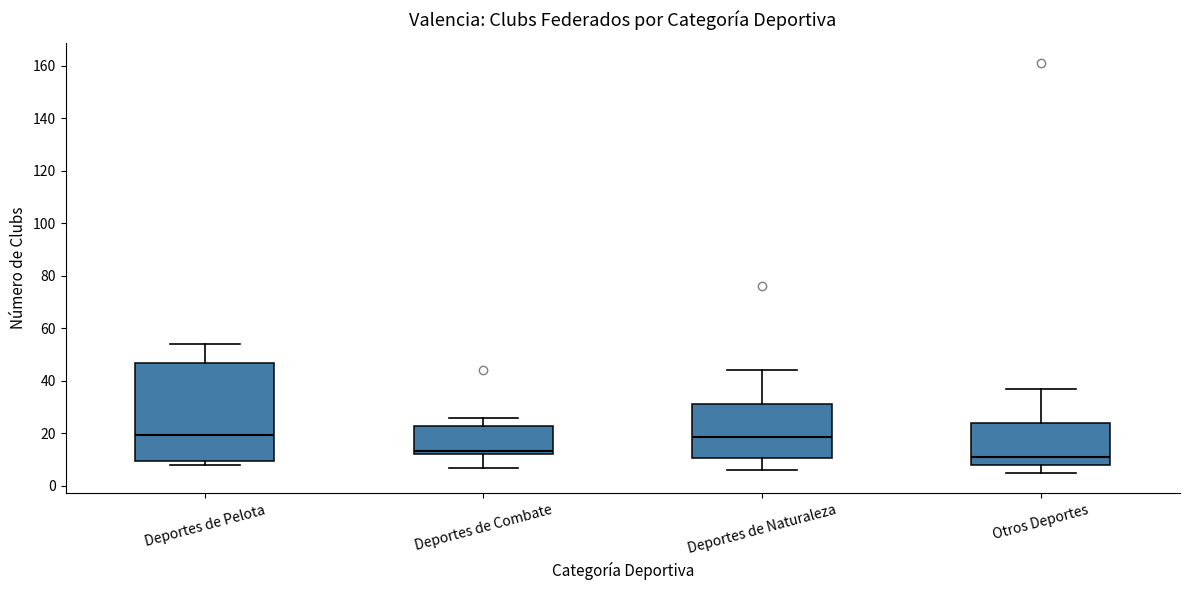

Comparing the boxes themselves (not the whiskers), which one is the tallest?

Deportes de Pelota